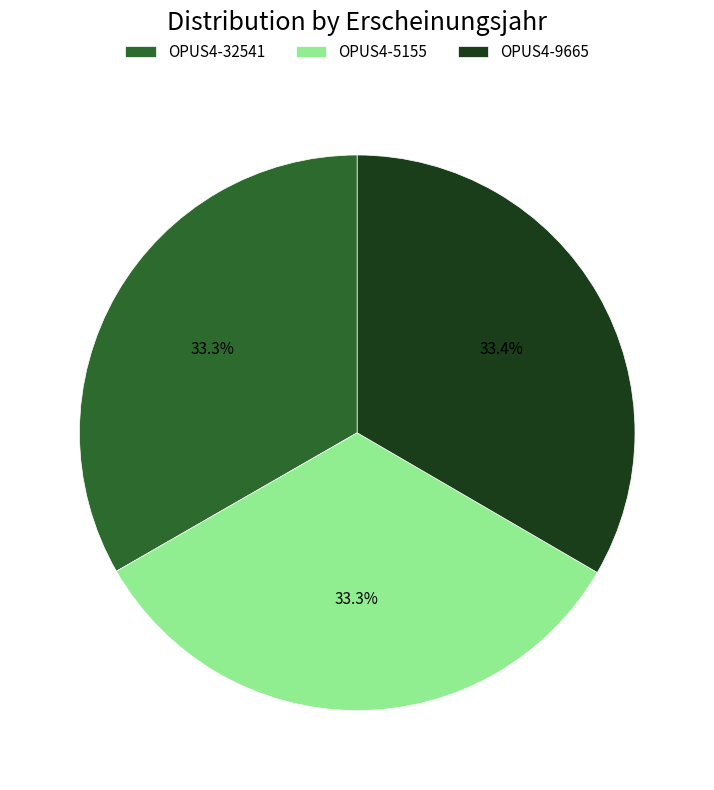

Is it true that OPUS4-5155 is 41% of the pie?

False